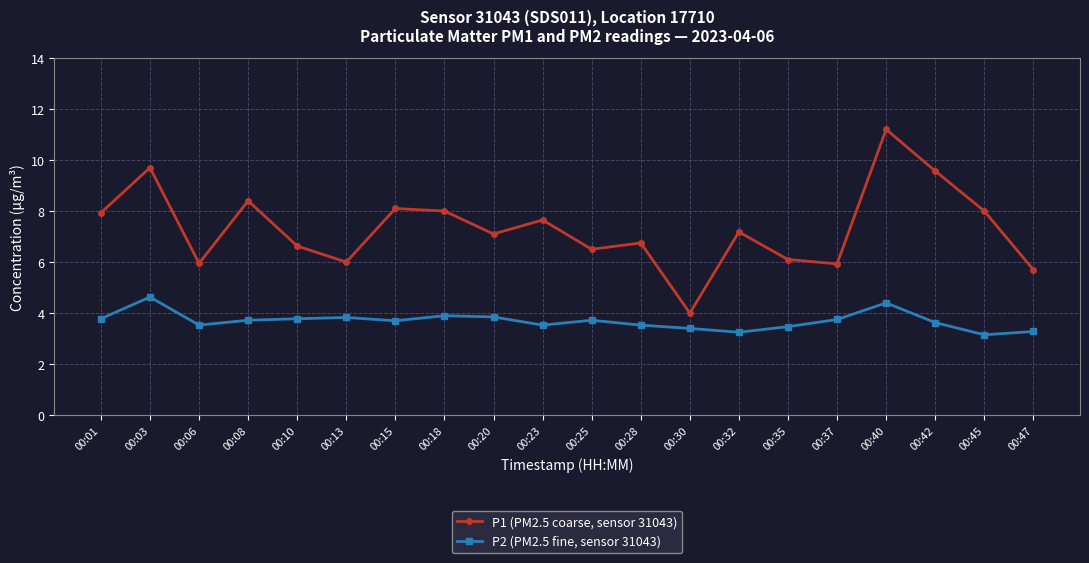

Which series has the largest total across all categories?

P1 (PM2.5 coarse, sensor 31043)